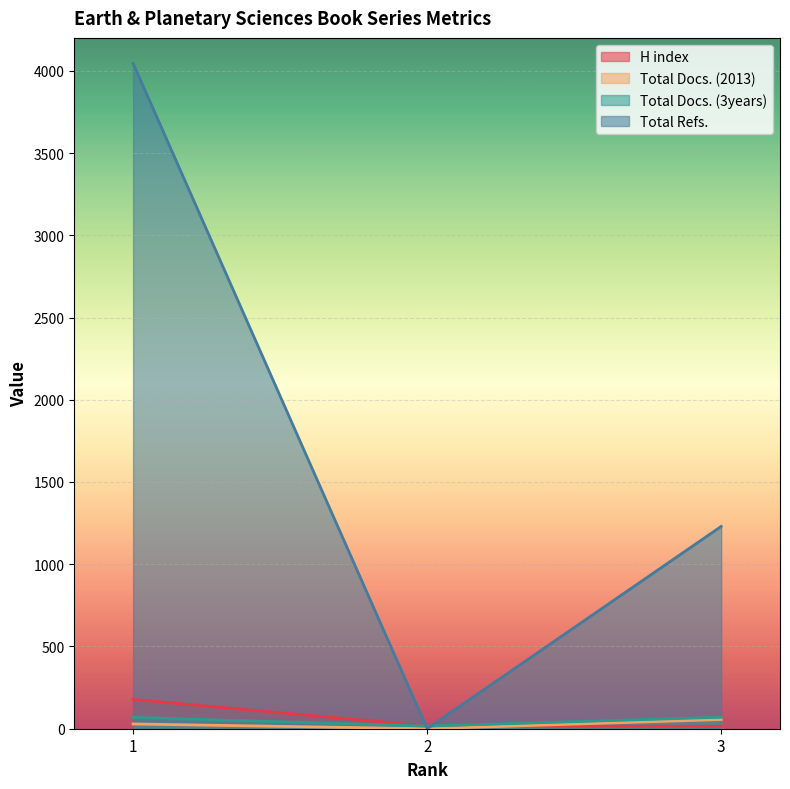

The Total Refs. series shows -2353 at 2. True or false?

False